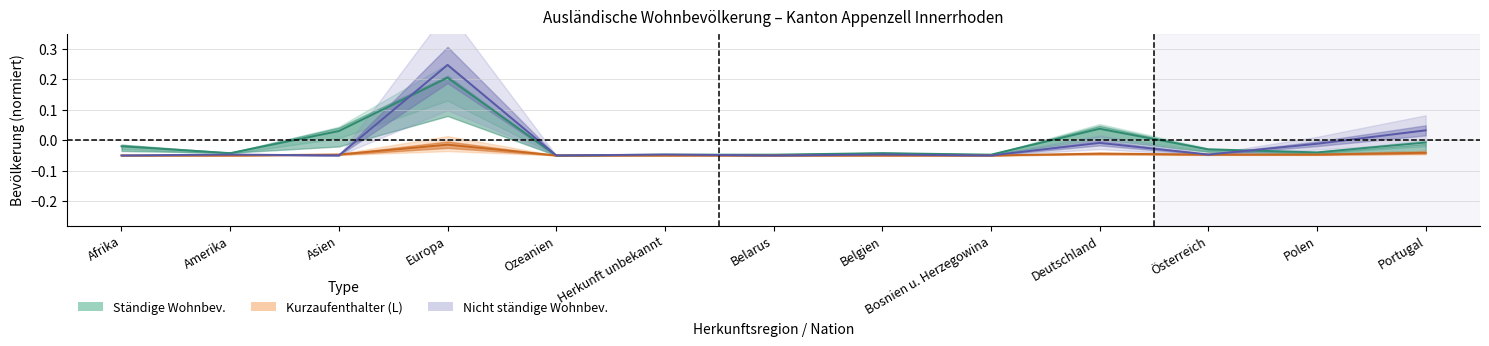

Read the Nicht ständige Mittellinie value at Asien.

-0.1